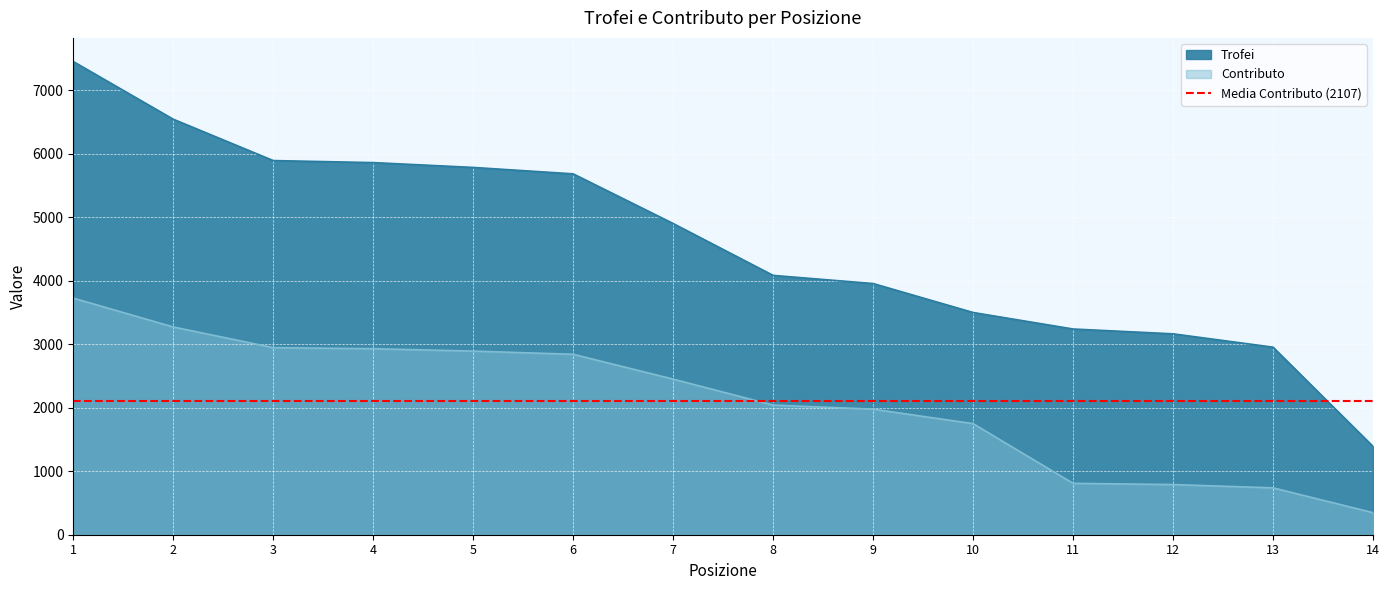

What is the sum of all Trofei values?

64390